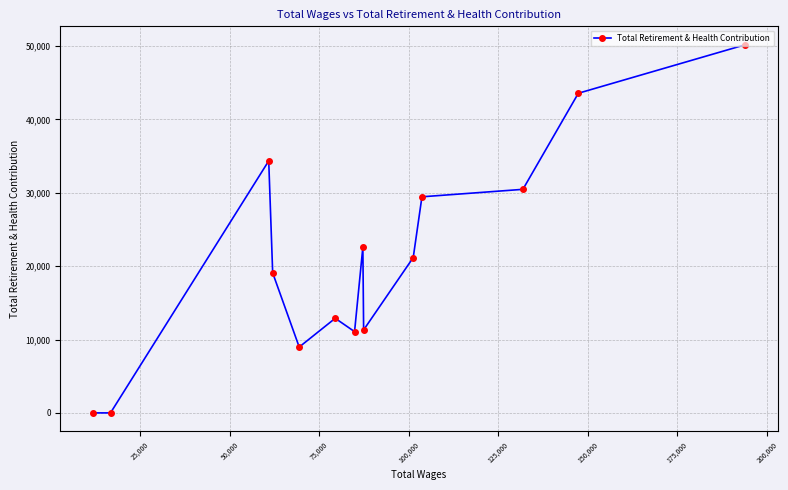

How many lines are shown in the chart?

1